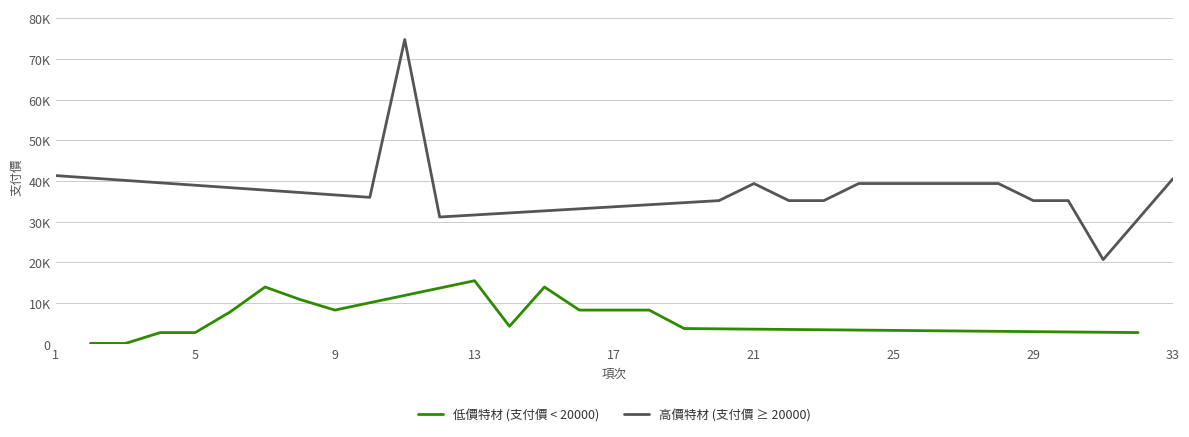

Reading left to right, extract all data points from this chart.

41355	100	72	2744	2744	7820	13953	10882	8277	36000	74800	31164	15500	4288	13953	8277	8277	8277	3742	35195	39396	35195	35195	39396	39396	39396	39396	39396	35195	35195	20692	2744	40594